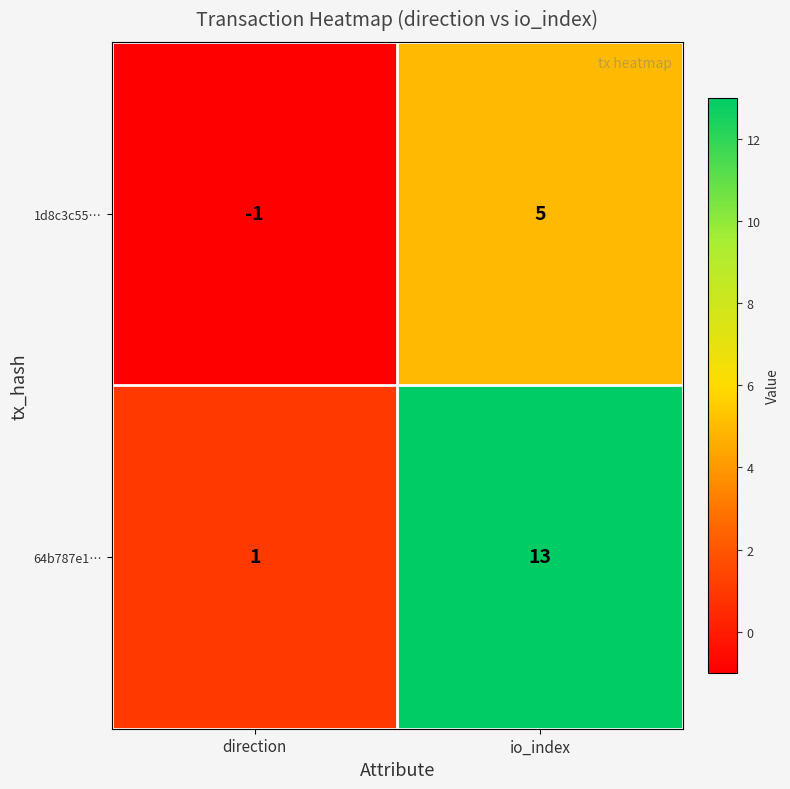

Rank the series at direction from highest to lowest value.

64b787e1…, 1d8c3c55…